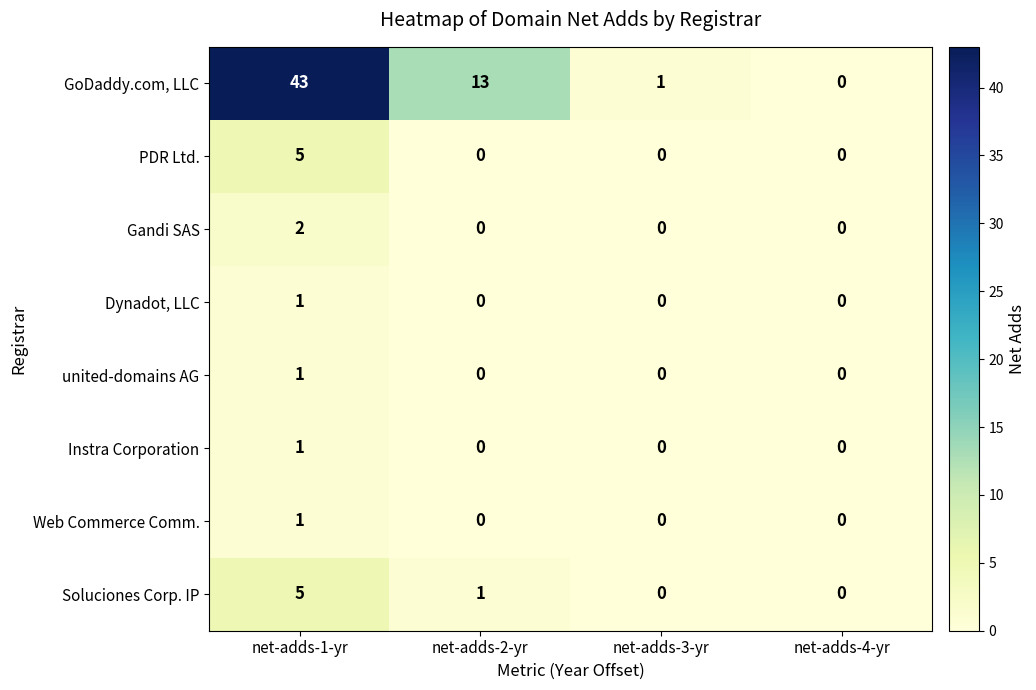

What is the difference between the highest and lowest values at net-adds-2-yr?

13